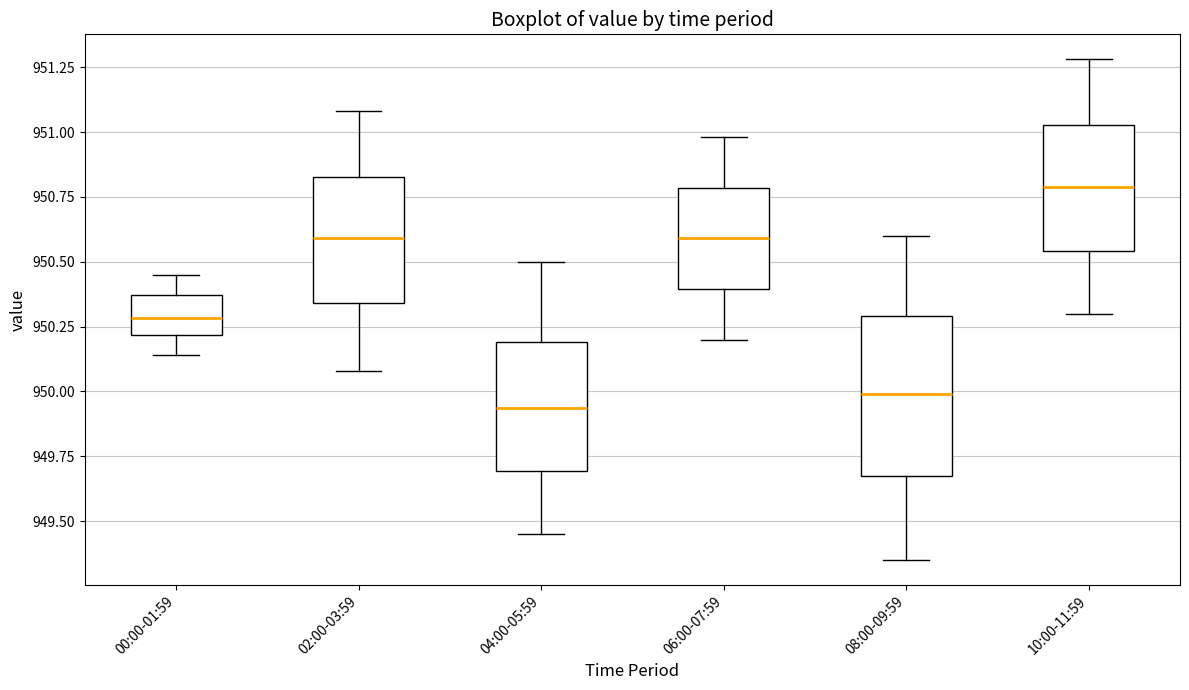

Which box is the tallest, from its lower edge to its upper edge?

08:00-09:59